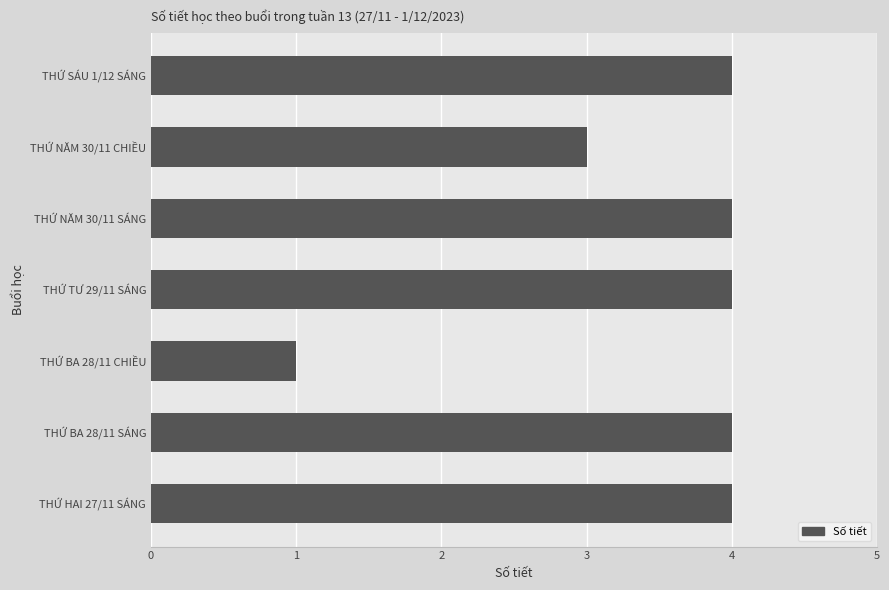

The value at THỨ NĂM 30/11 SÁNG is 4. True or false?

True